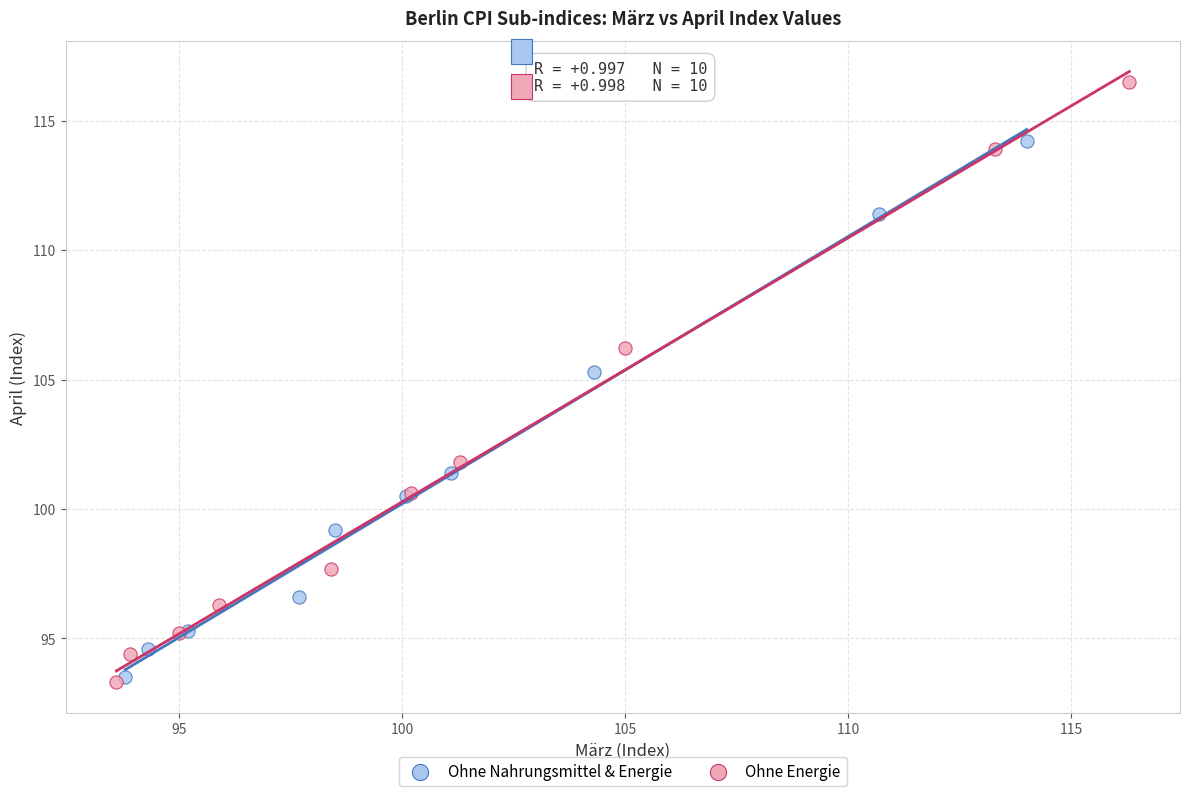

Which series has the largest Y range (max minus min)?

Ohne Energie